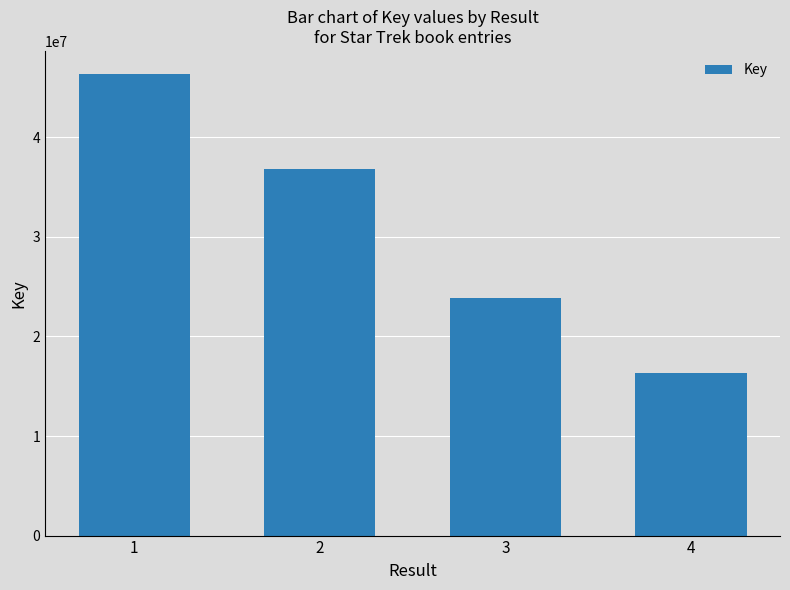

Reading right to left, what are all the values shown in this chart?

16336090	23818963	36821248	46355309